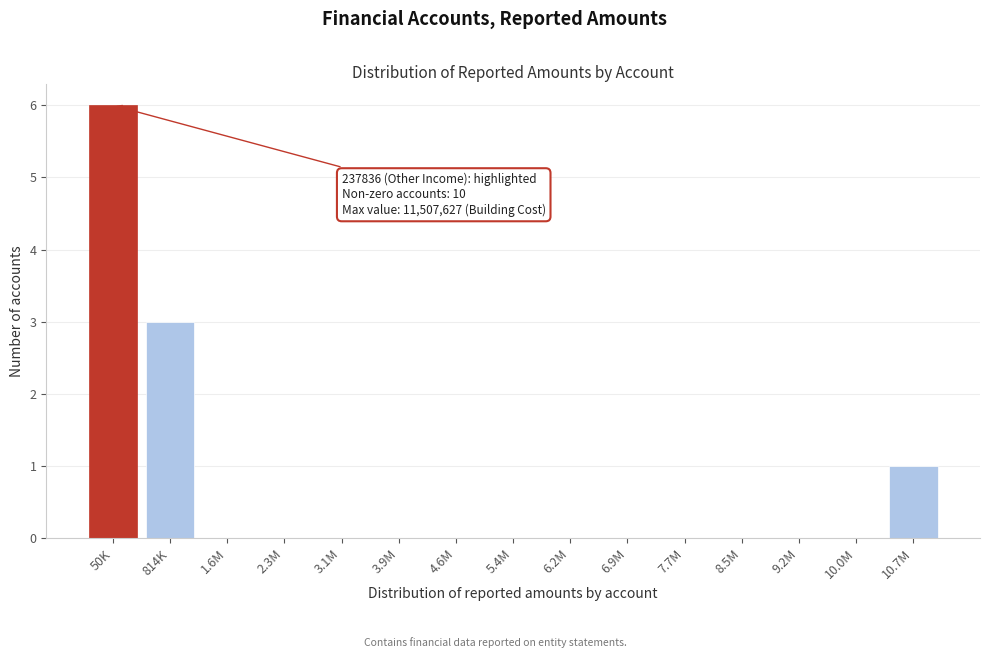

Reading left to right, extract all data points from this chart.

50K=6	814K=3	1.6M=0	2.3M=0	3.1M=0	3.9M=0	4.6M=0	5.4M=0	6.2M=0	6.9M=0	7.7M=0	8.5M=0	9.2M=0	10.0M=0	10.7M=1